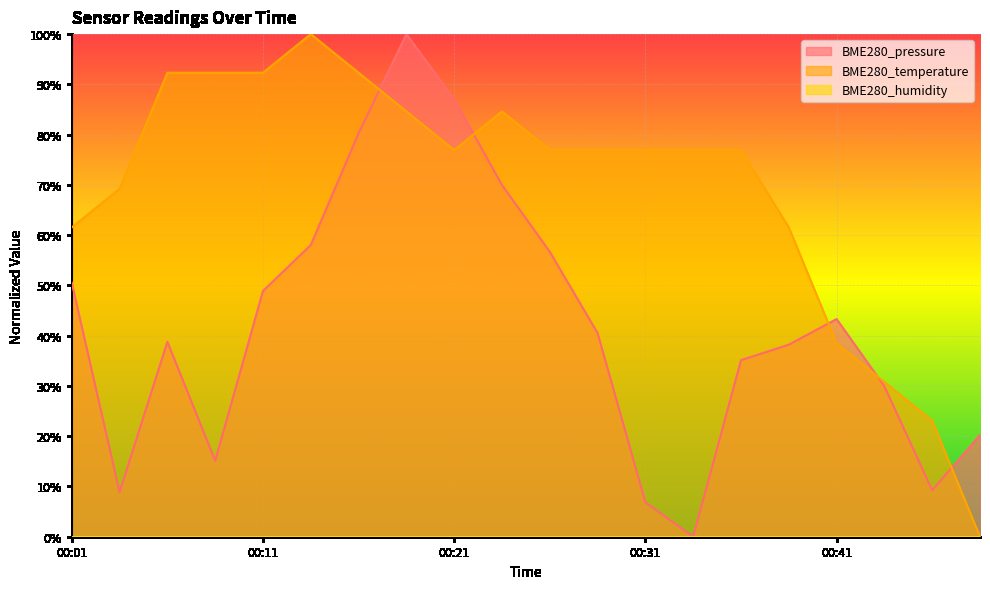

Which series has the largest range (max minus min)?

BME280_pressure